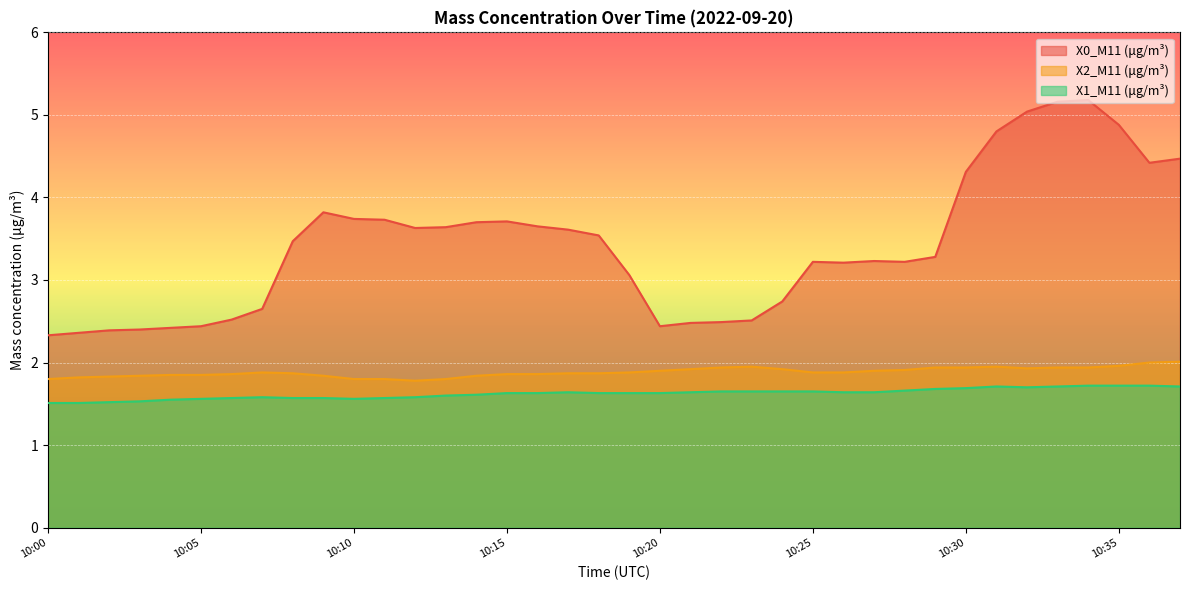

Rank the categories by X2_M11 (μg/m³) value from lowest to highest.

10:12, 10:00, 10:10, 10:11, 10:13, 10:01, 10:02, 10:03, 10:09, 10:14, 10:04, 10:05, 10:06, 10:15, 10:16, 10:08, 10:17, 10:18, 10:07, 10:19, 10:25, 10:26, 10:20, 10:27, 10:28, 10:21, 10:24, 10:32, 10:22, 10:29, 10:30, 10:33, 10:34, 10:23, 10:31, 10:35, 10:36, 10:37